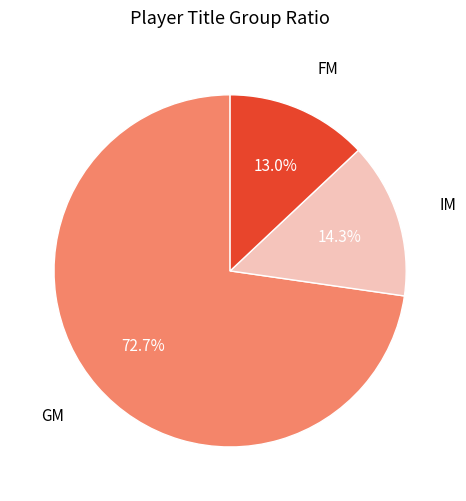

Is there any slice that represents more than half of the pie?

Yes